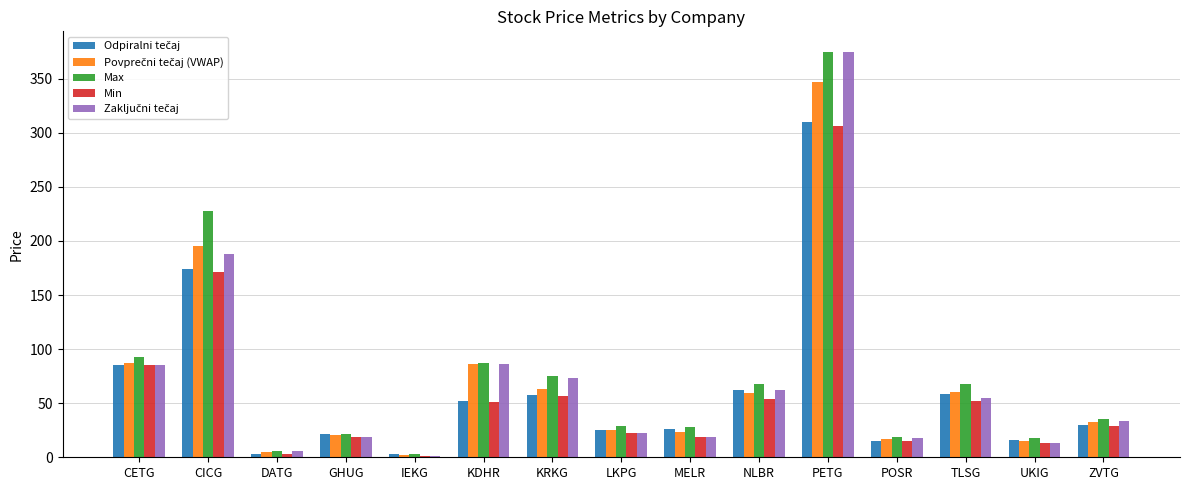

What is the maximum value shown in the chart?

375.0